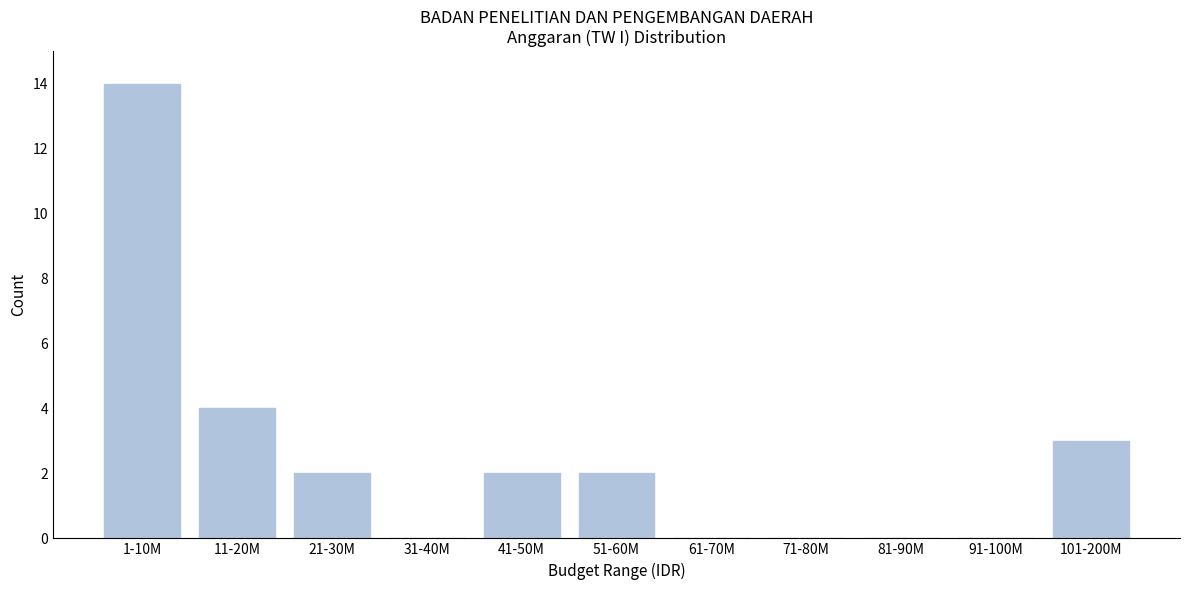

Reading left to right, what are all the values shown in this chart?

1-10M=14	11-20M=4	21-30M=2	31-40M=0	41-50M=2	51-60M=2	61-70M=0	71-80M=0	81-90M=0	91-100M=0	101-200M=3